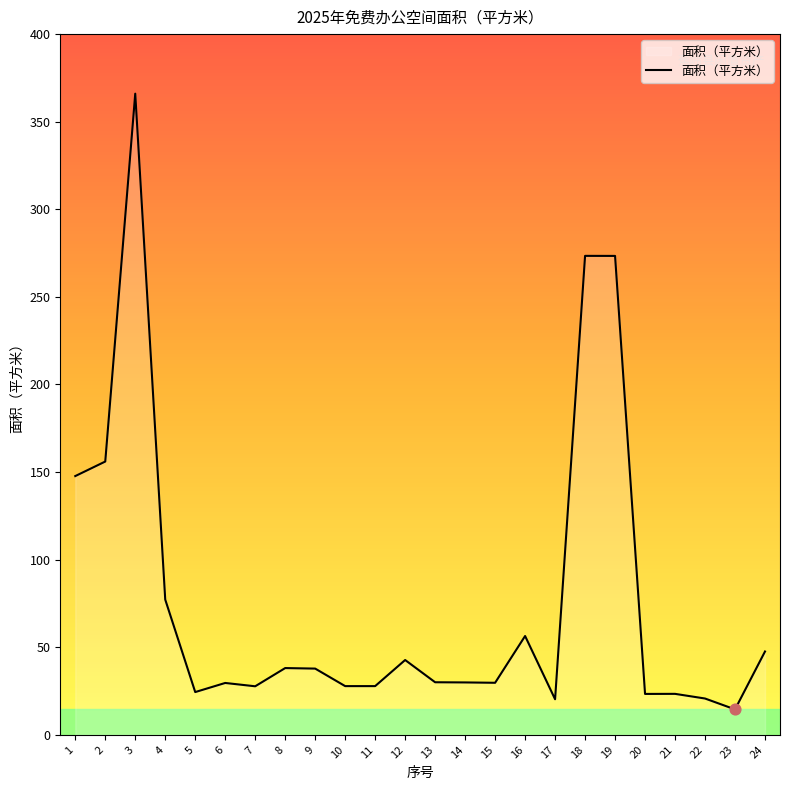

Approximately how many times larger is the value at 8 compared to 24?

0.8